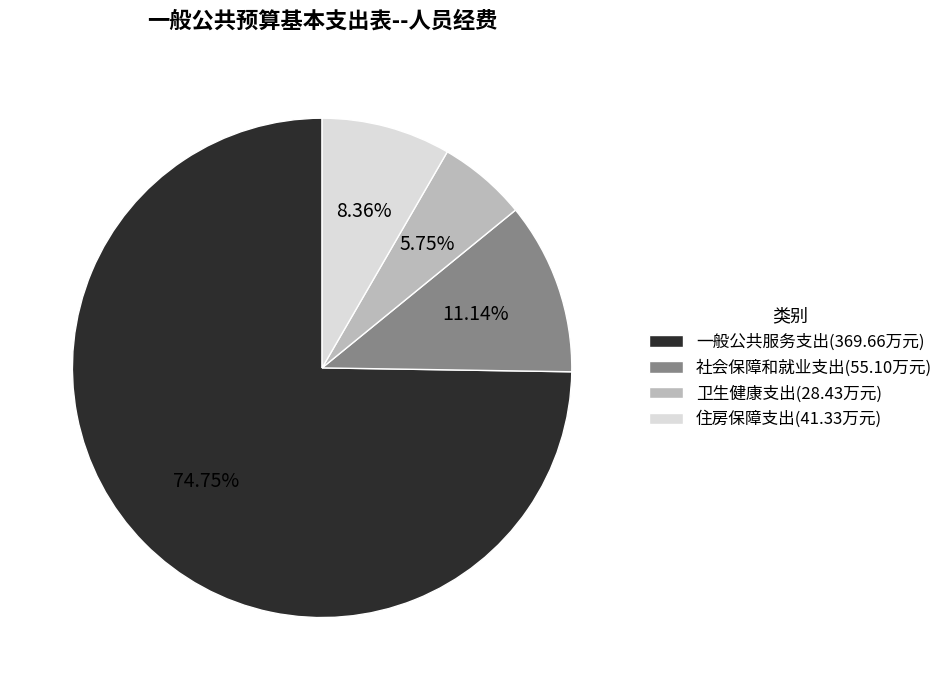

Combined, do 社会保障和就业支出 and 一般公共服务支出 account for over 50%?

Yes